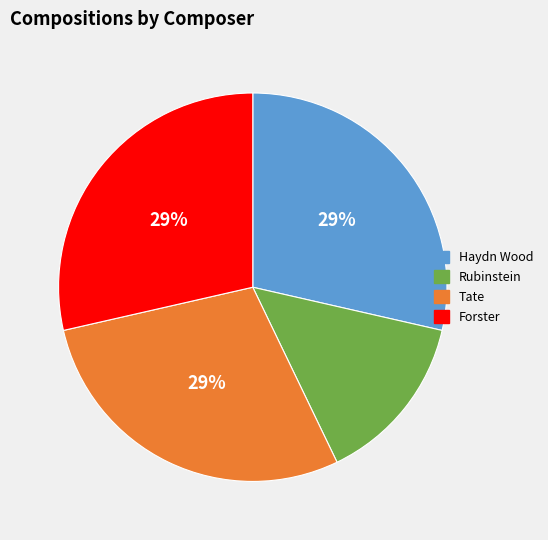

Which slice is the smallest?

Rubinstein